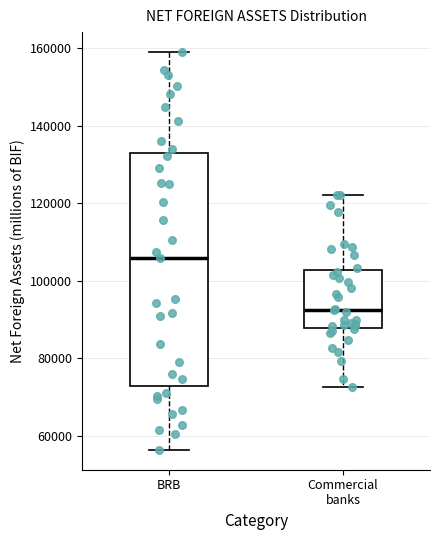

Which box's median line is the highest?

BRB